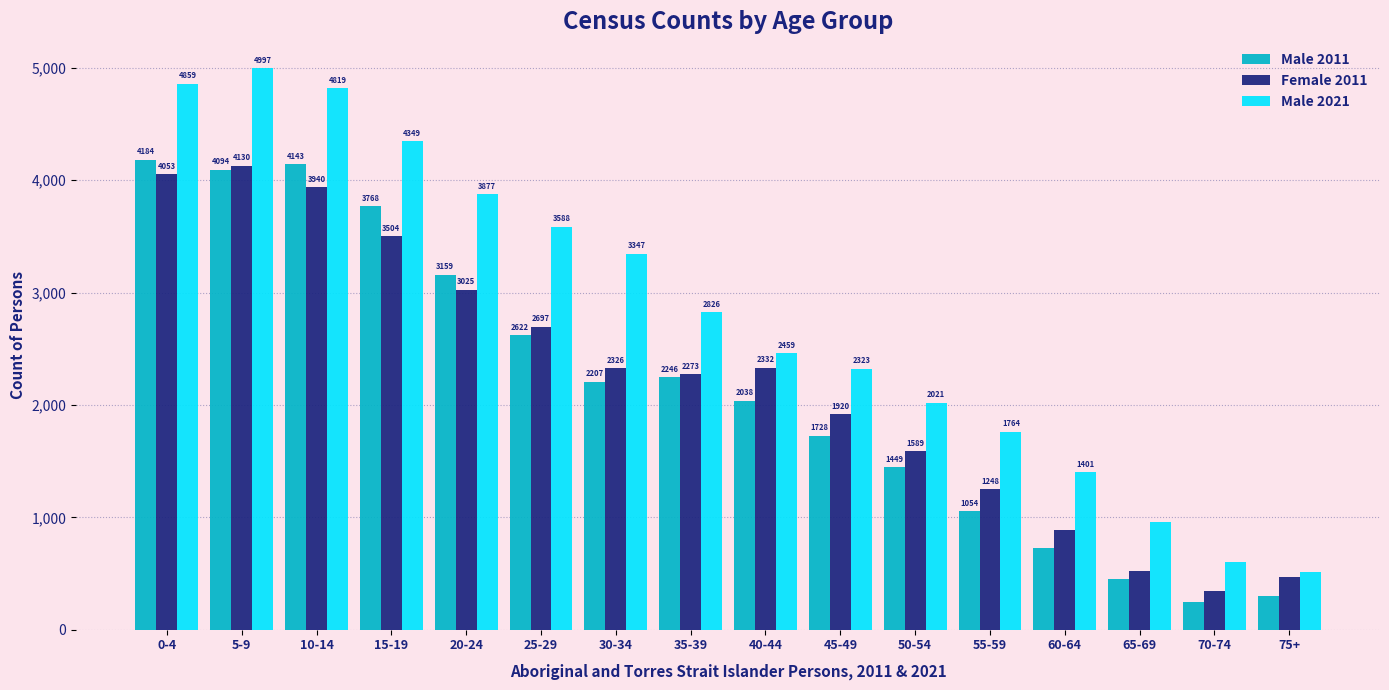

Which series has the widest spread of values?

Male 2021